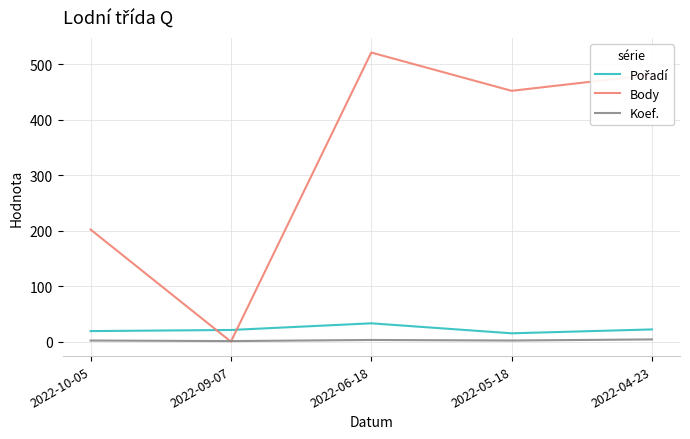

The Body series shows 272 at 2022-04-23. True or false?

False